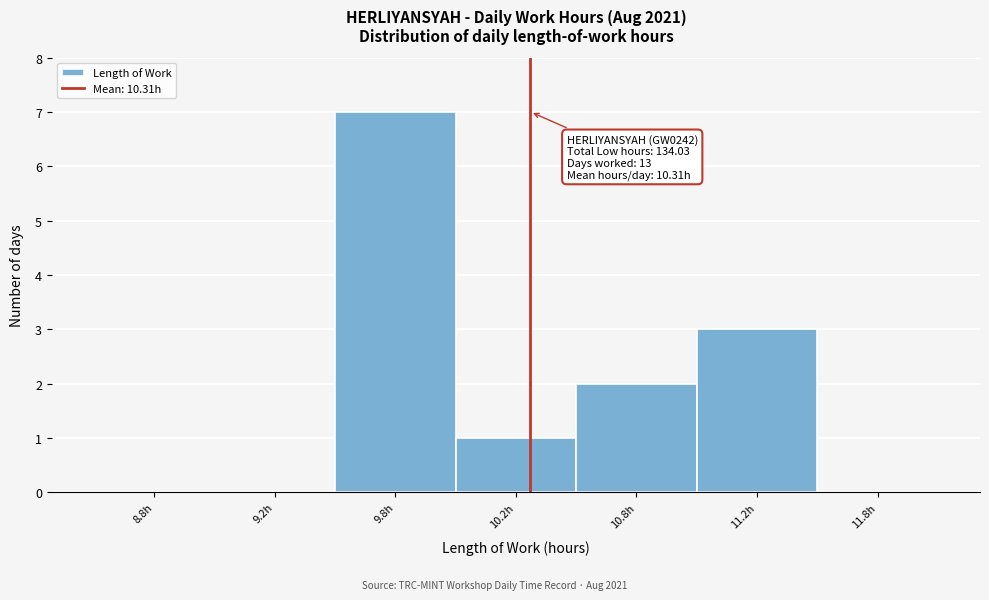

Reading right to left, transcribe all the data shown in this chart.

11.8h=0	11.2h=3	10.8h=2	10.2h=1	9.8h=7	9.2h=0	8.8h=0